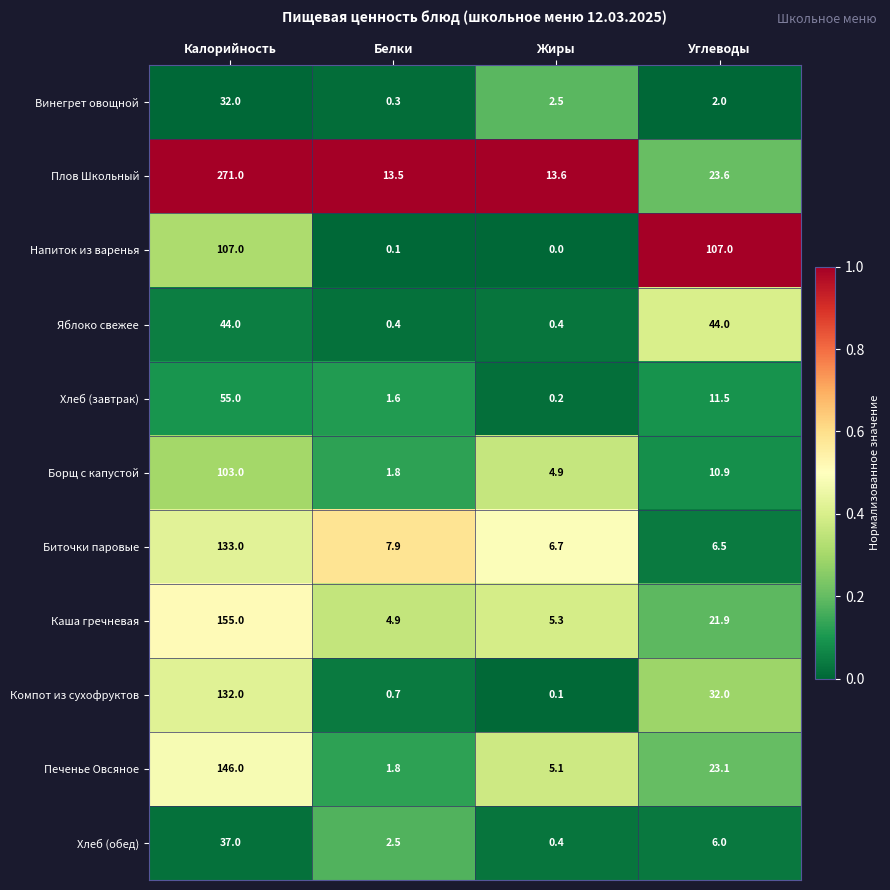

The value of Каша гречневая at Жиры is 1.4. True or false?

False